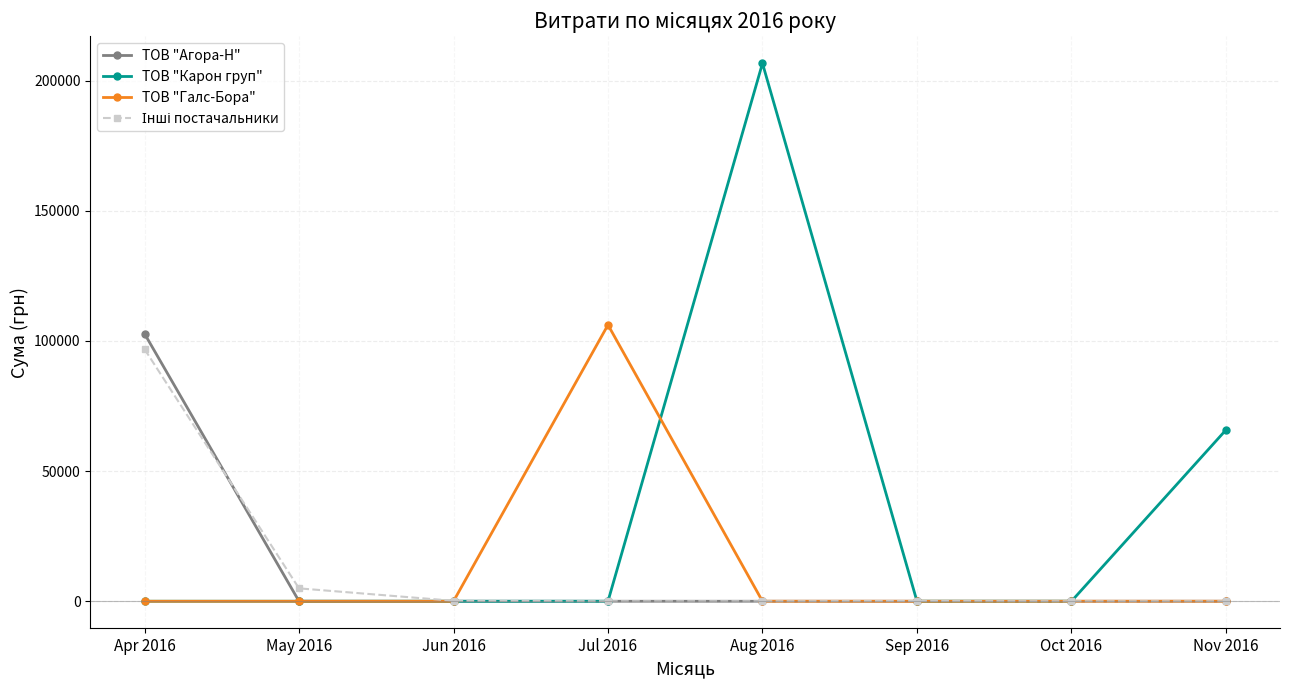

Which series has the largest range (max minus min)?

ТОВ "Карон груп"